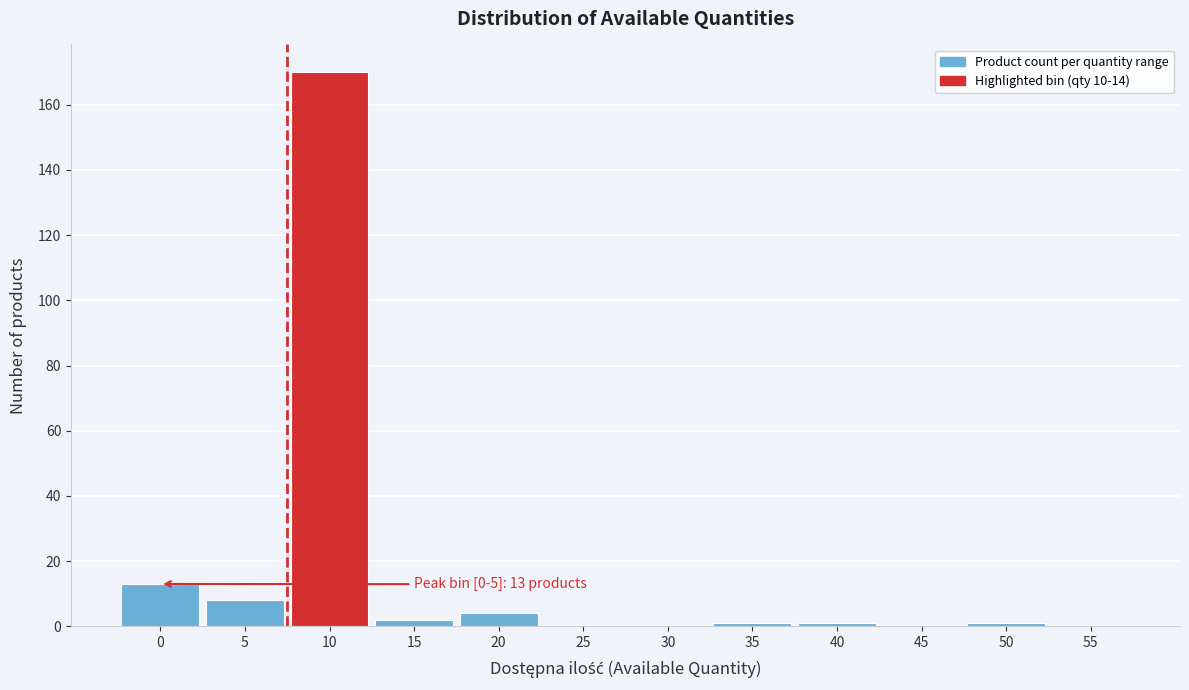

Reading left to right, transcribe all the data shown in this chart.

0=13	5=8	10=170	15=2	20=4	25=0	30=0	35=1	40=1	45=0	50=1	55=0